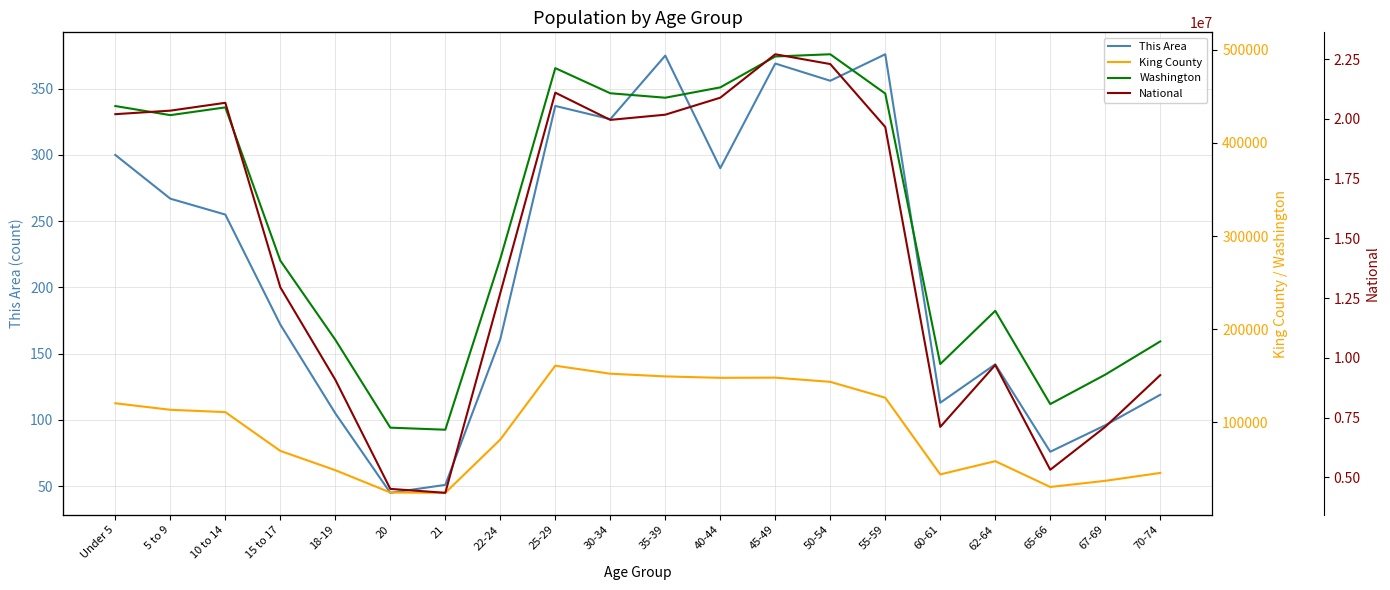

Which series has the widest spread of values?

National